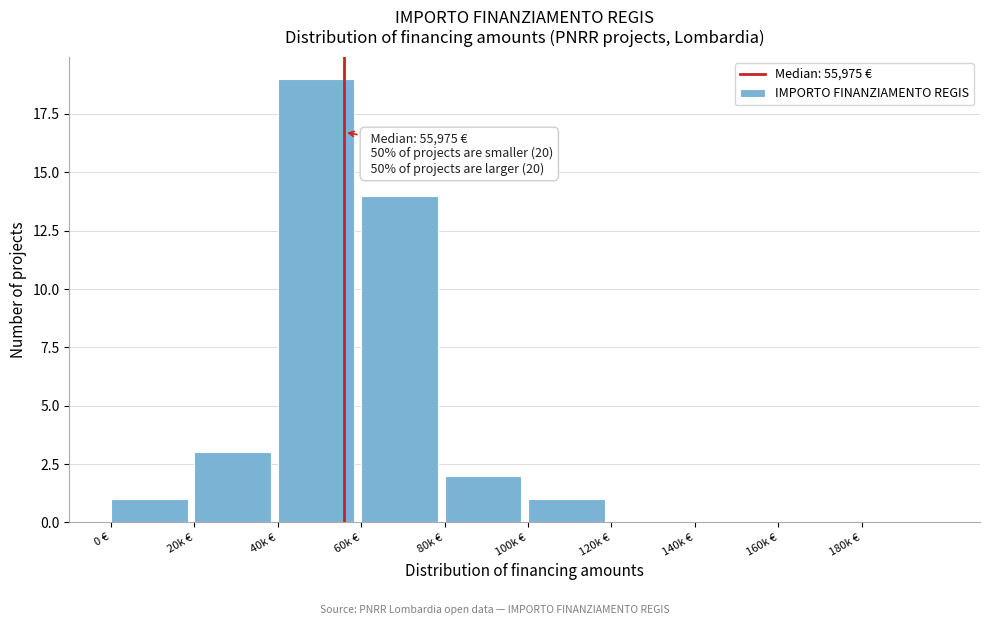

Reading left to right, extract all data points from this chart.

0 €=1	20k €=3	40k €=19	60k €=14	80k €=2	100k €=1	120k €=0	140k €=0	160k €=0	180k €=0